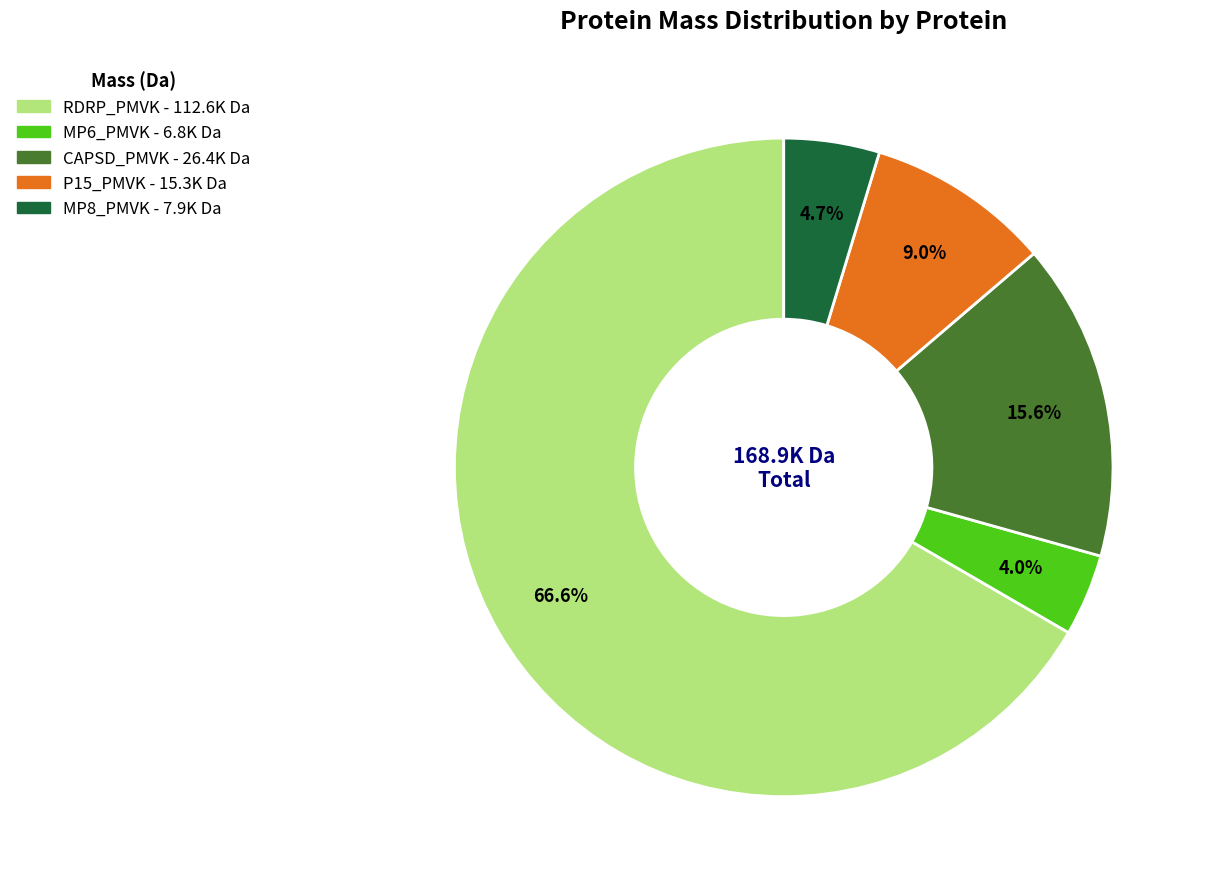

What portion of the pie excludes MP8_PMVK?

95.3%